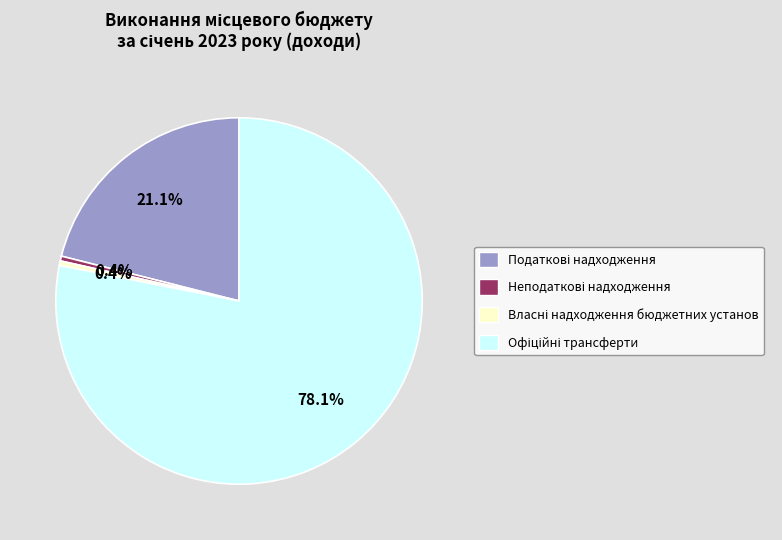

Is there a majority slice in this chart?

Yes